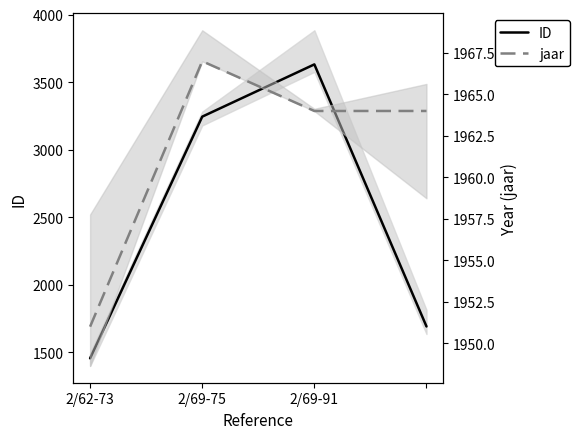

What is the maximum value shown in the chart?

3631